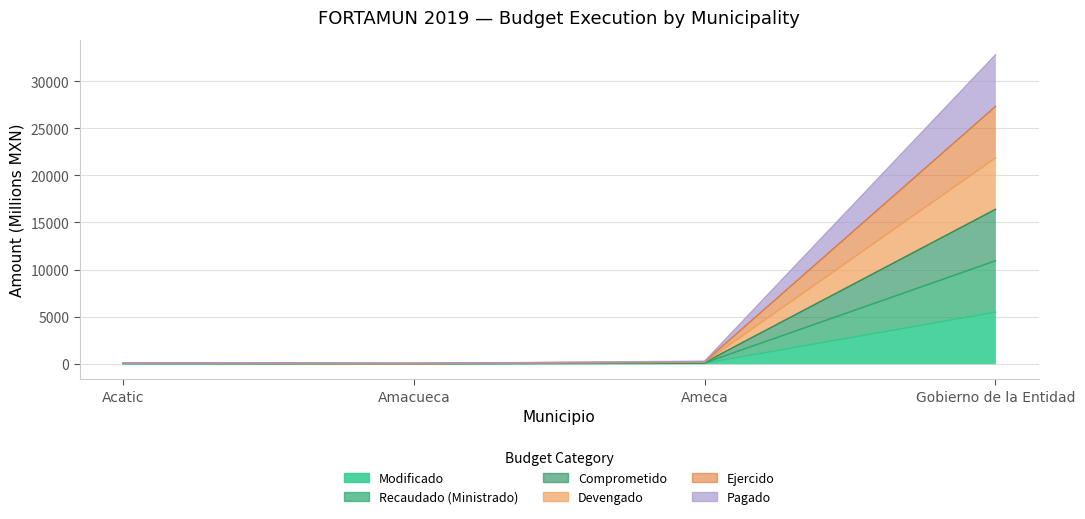

Between Acatic and Ameca, which is larger?

Ameca